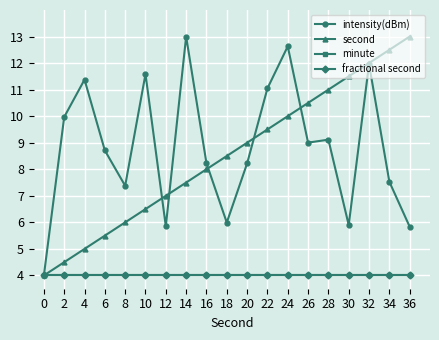

How many lines are shown in the chart?

4